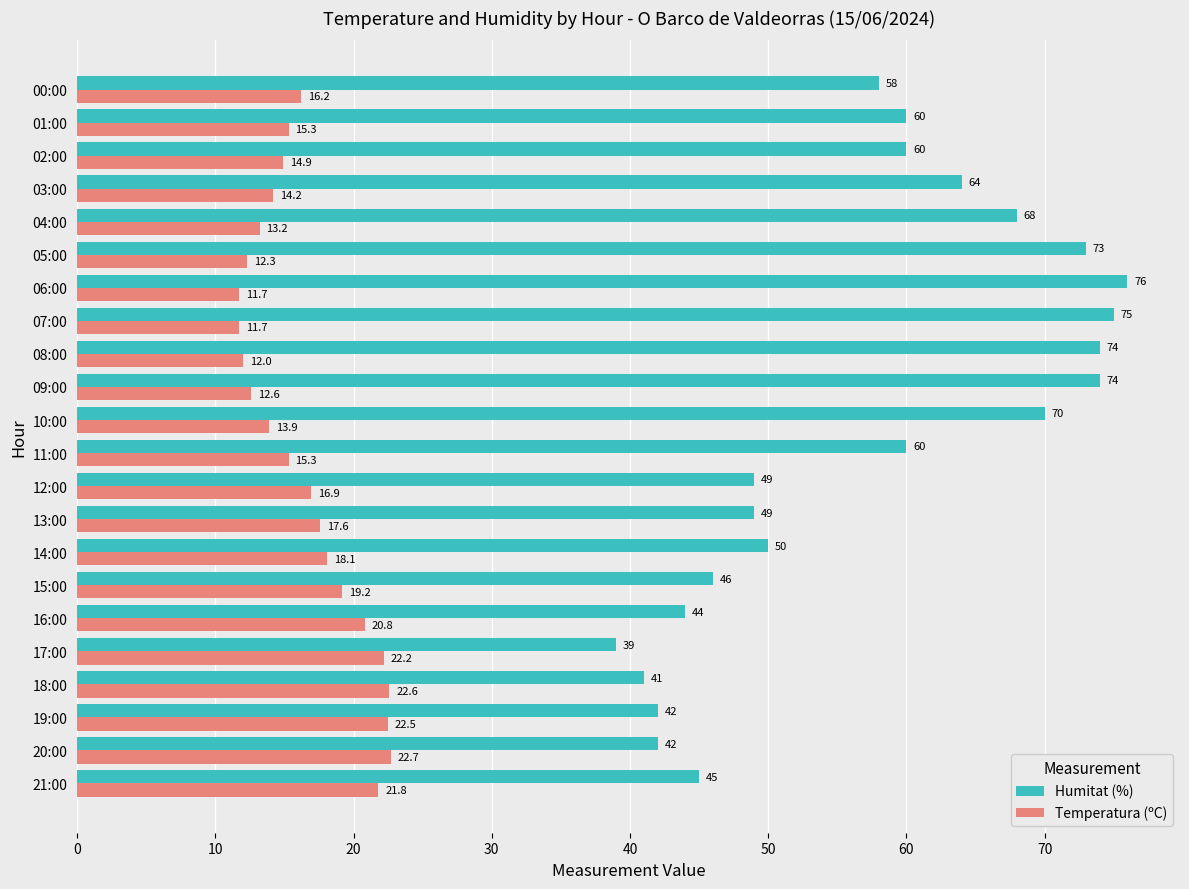

What is the sum of all Humitat (%) values?

1259.0